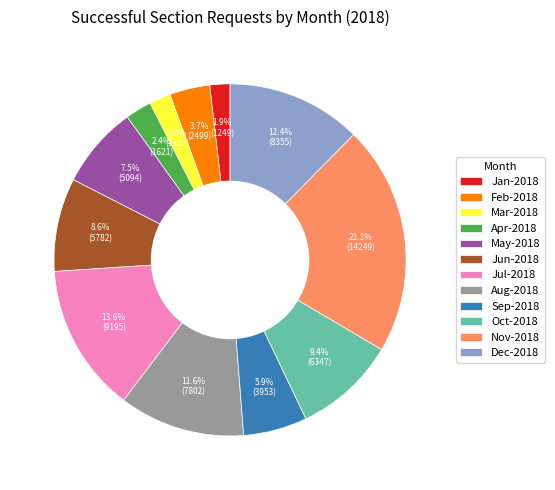

What is the largest slice in the pie chart?

Nov-2018